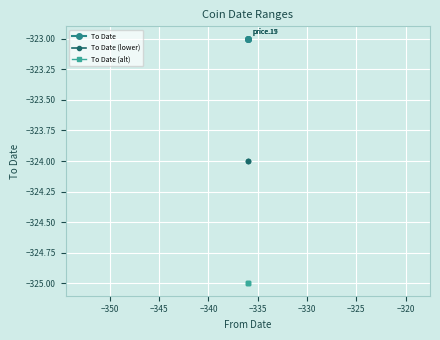

The value of To Date at −350 is -67. True or false?

False